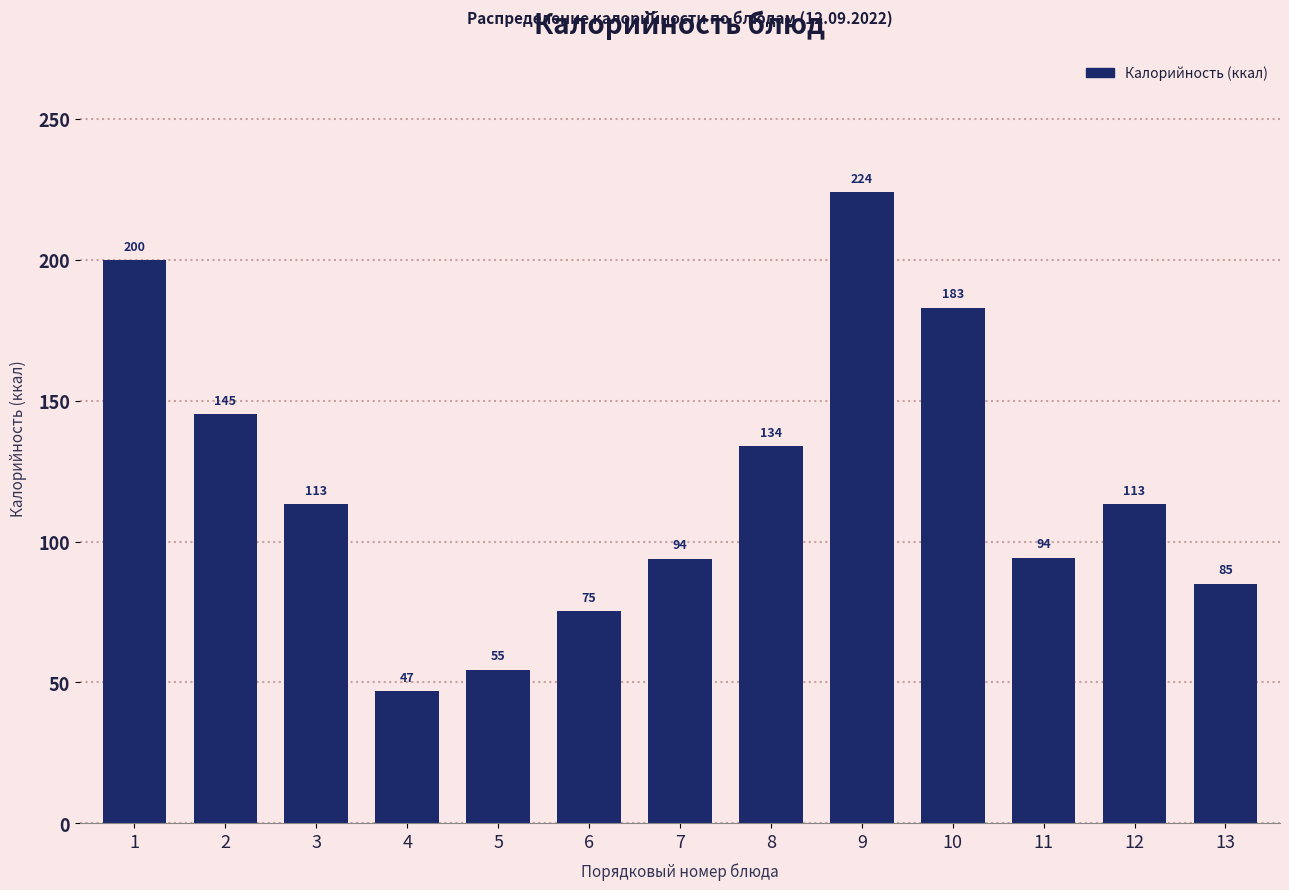

What is the smallest value displayed?

47.0